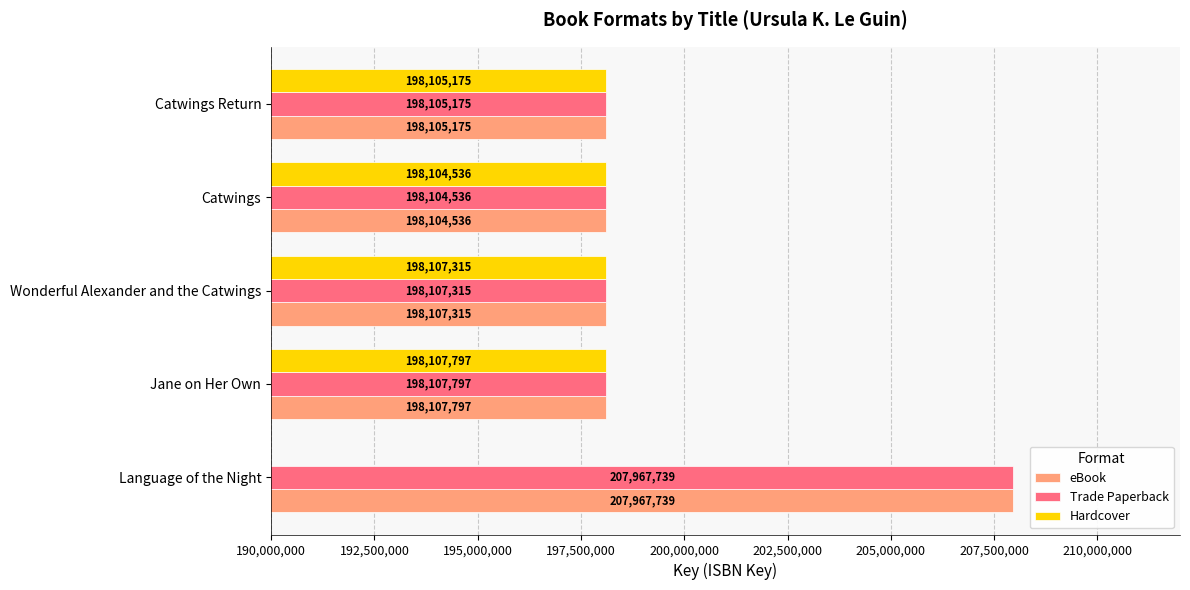

What is the sum of all Trade Paperback values?

1000392562